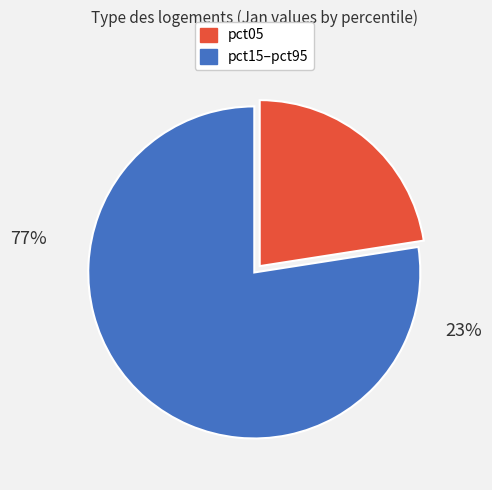

The pct35 slice represents 15% of the pie. True or false?

False